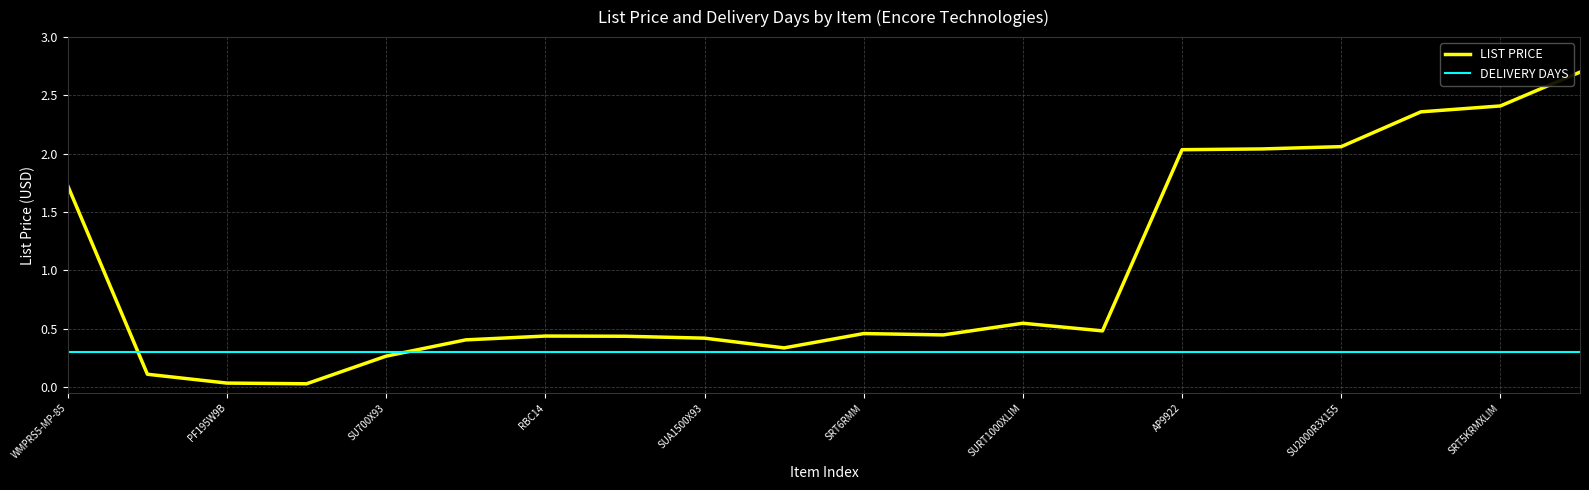

Rank the series by their average value, from highest to lowest.

LIST PRICE, DELIVERY DAYS